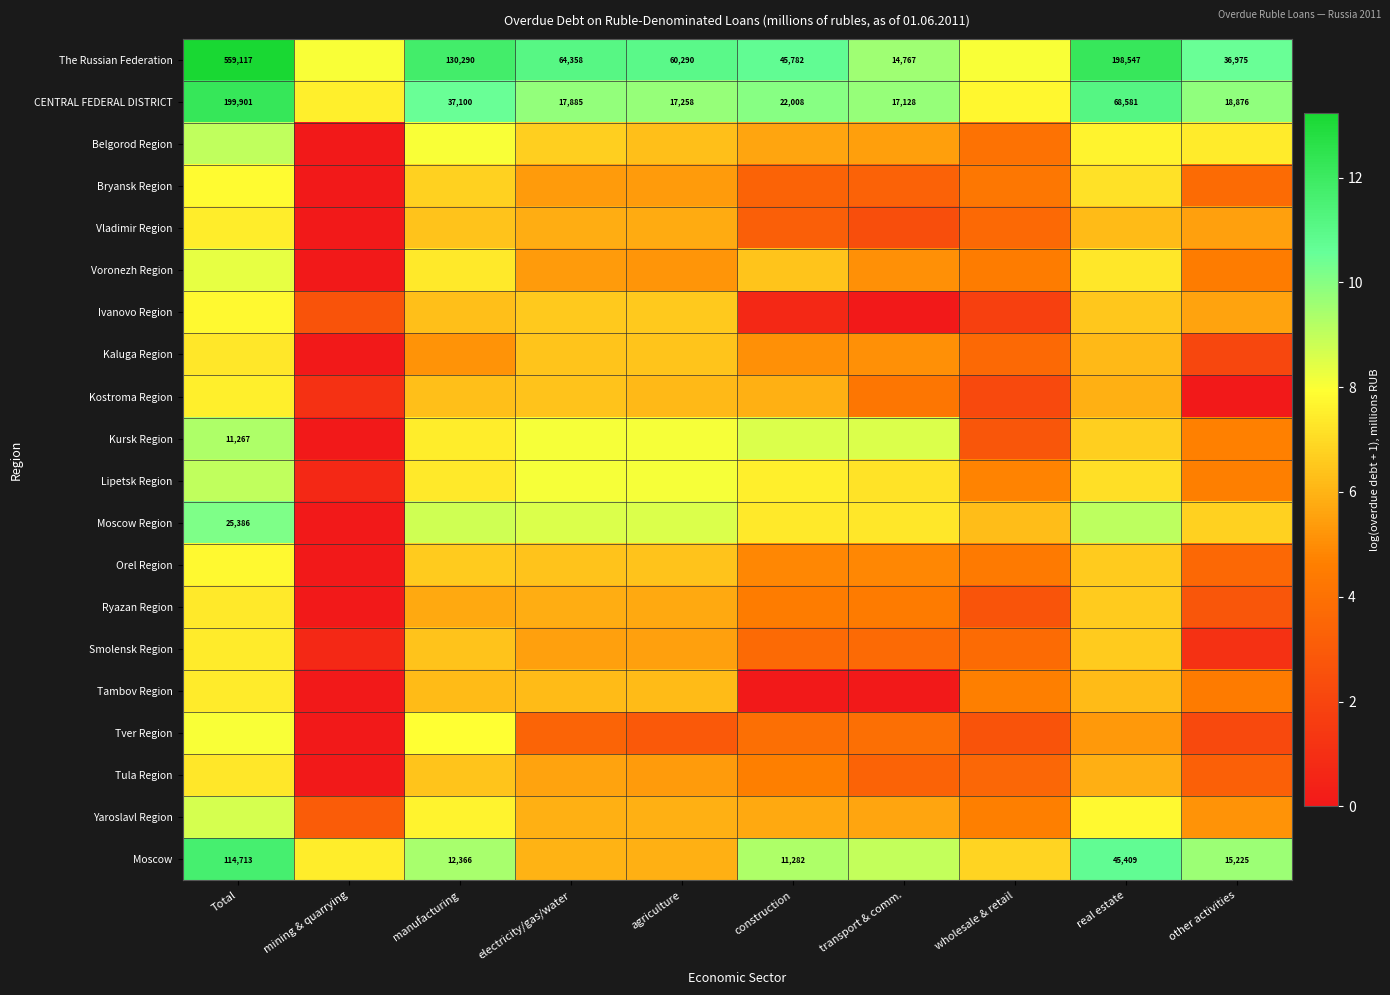

At which label is Ivanovo Region closest to 3?

mining & quarrying